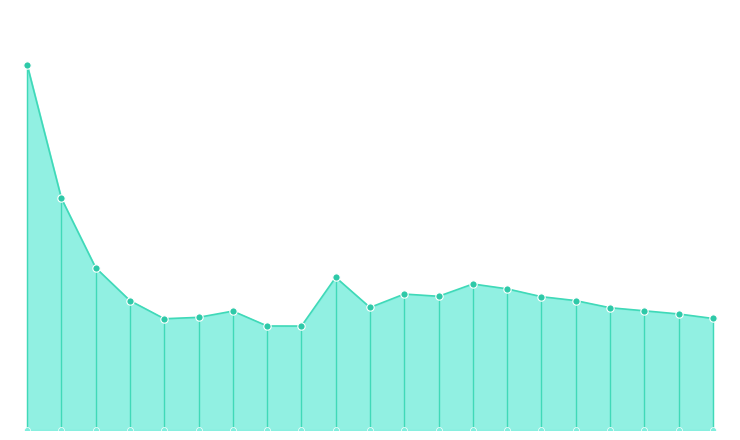

Is the value of その他 at 2018/6 greater than the value of スワップ取引残高 at 2018/12?

No